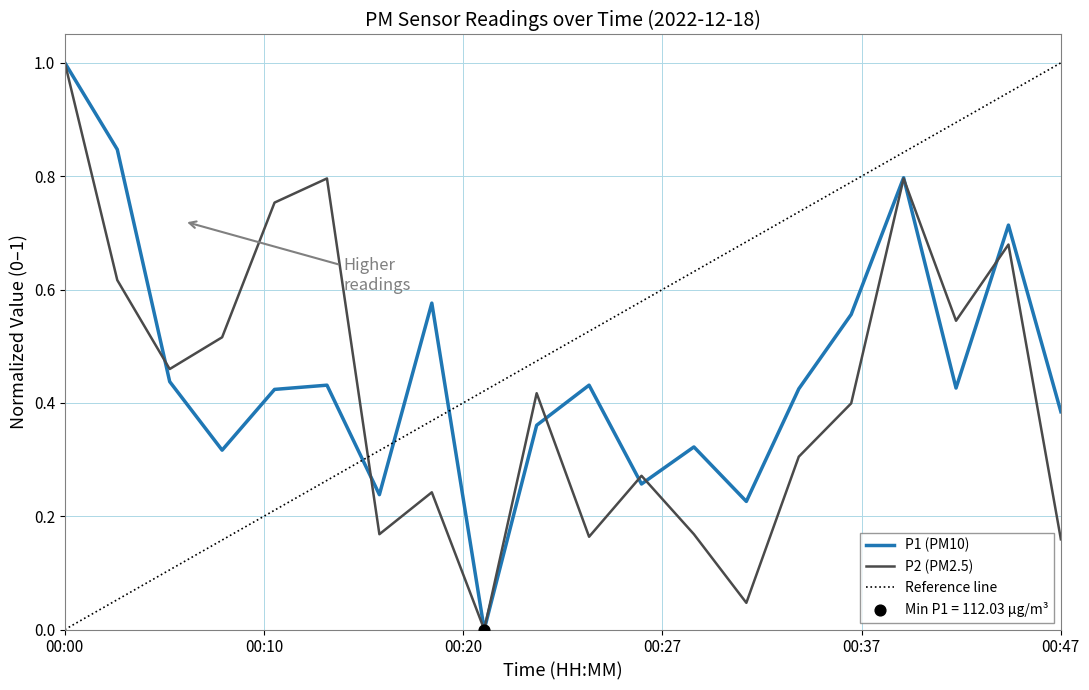

Which series has the largest Y range (max minus min)?

P1